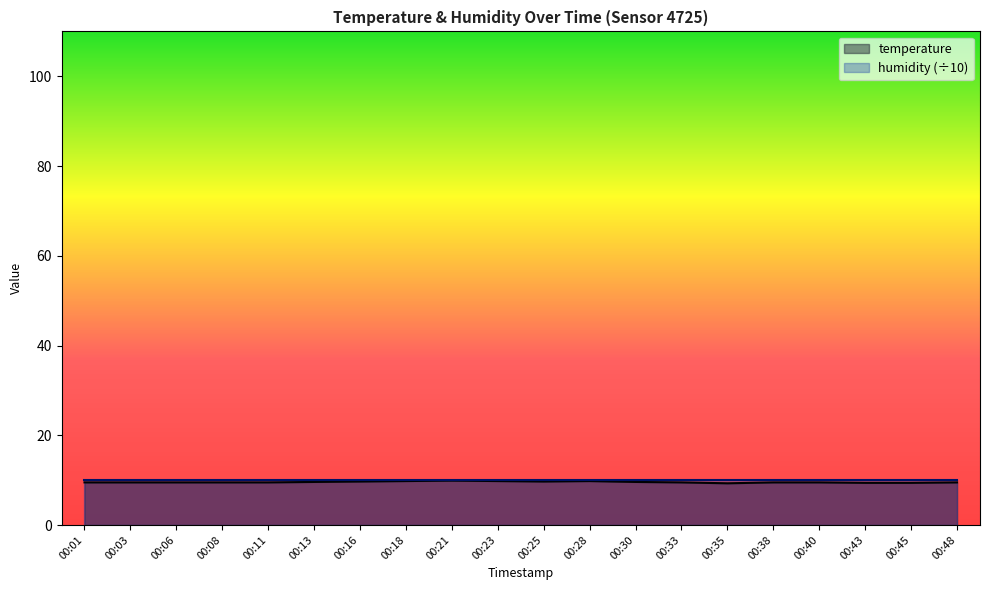

What is the ratio of the value at 00:25 to the value at 00:06?

1.0